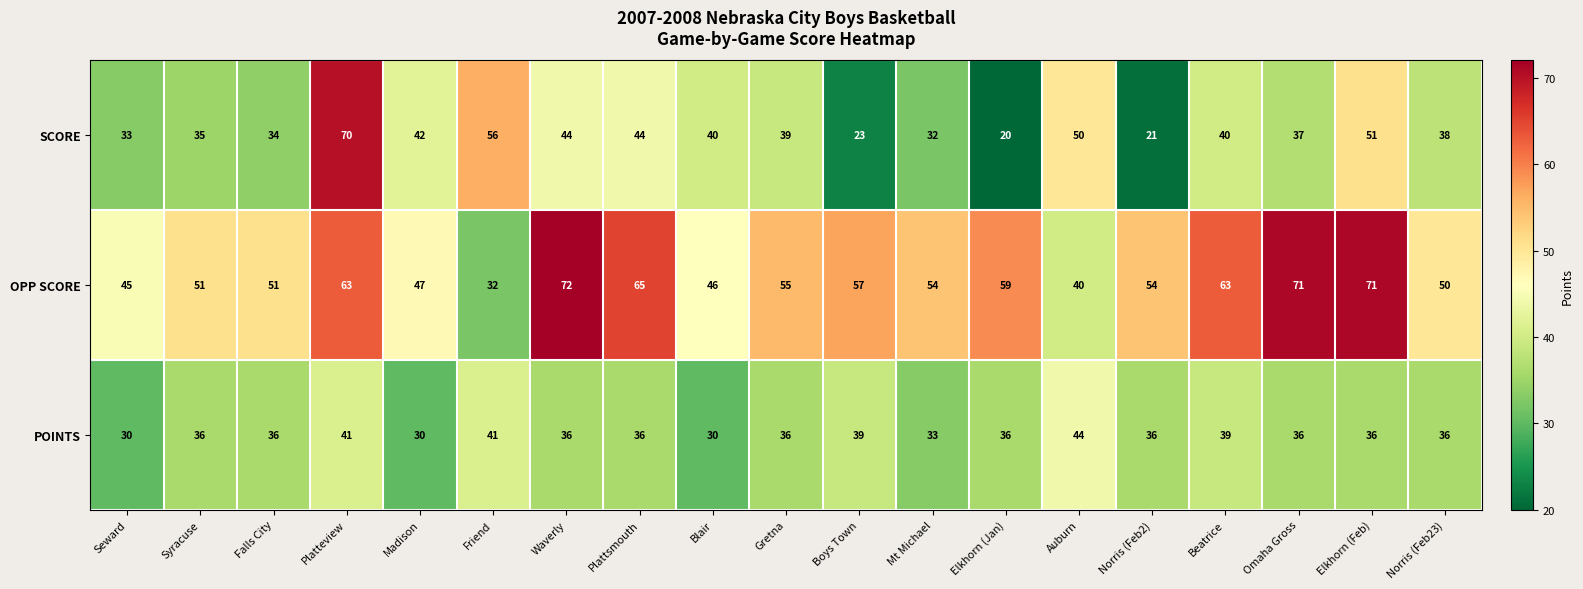

Is it true that POINTS equals 62 at Elkhorn (Jan)?

False